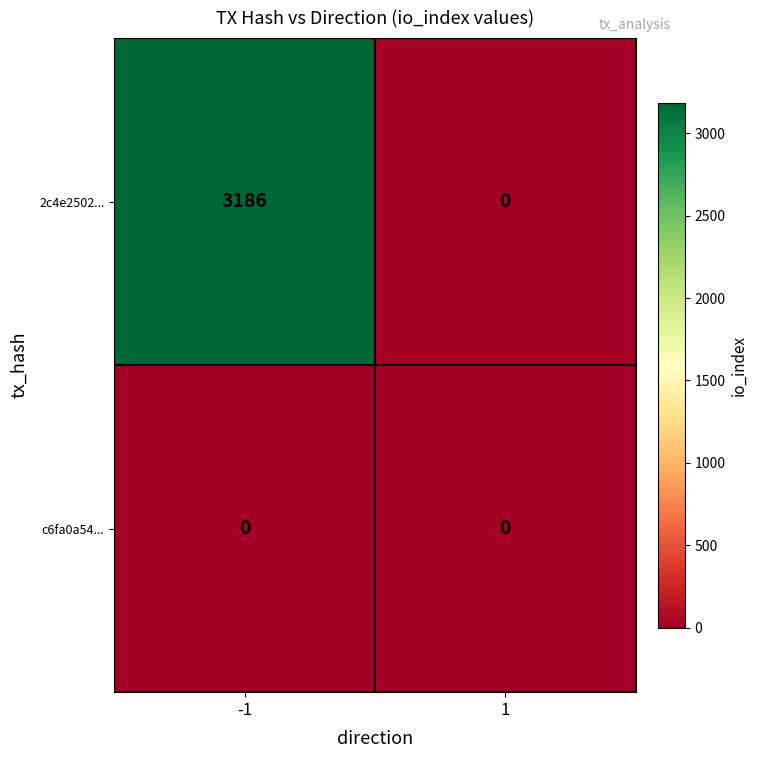

What is the maximum value for 2c4e2502...?

3186